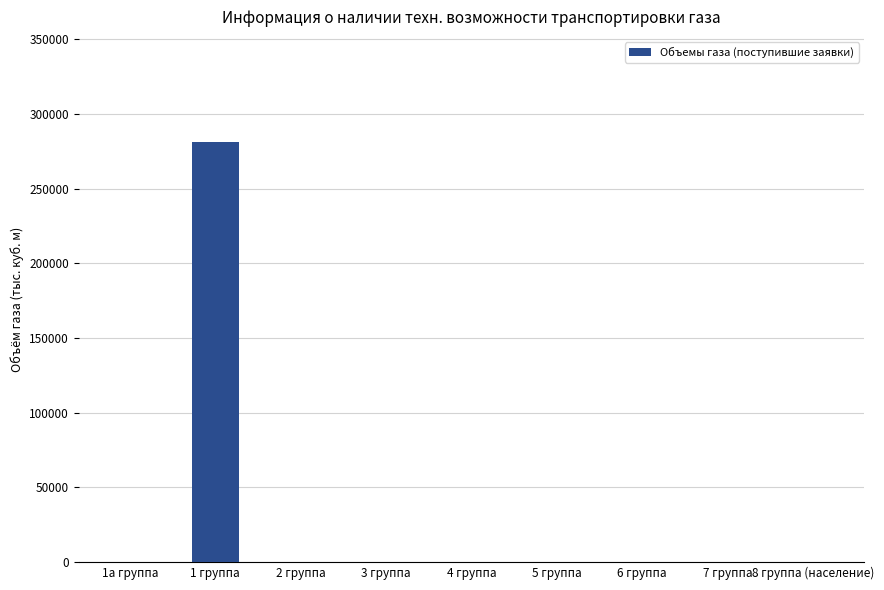

The value at 3 группа is -155832. True or false?

False